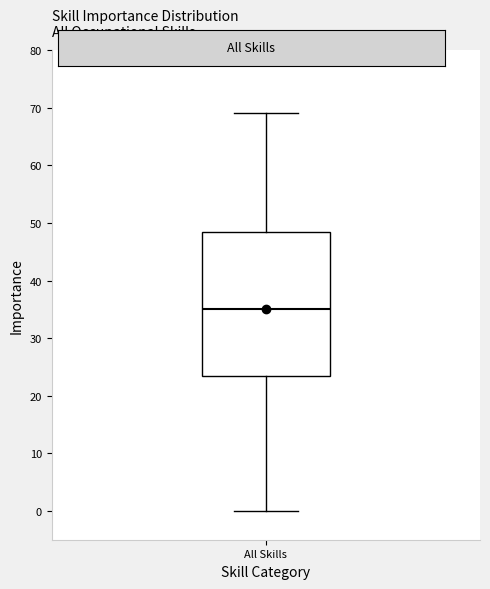

Where does the upper whisker of the box for All Skills end on the y-axis? The values are not printed on the chart, so give them approximately, as read against the axis.

69